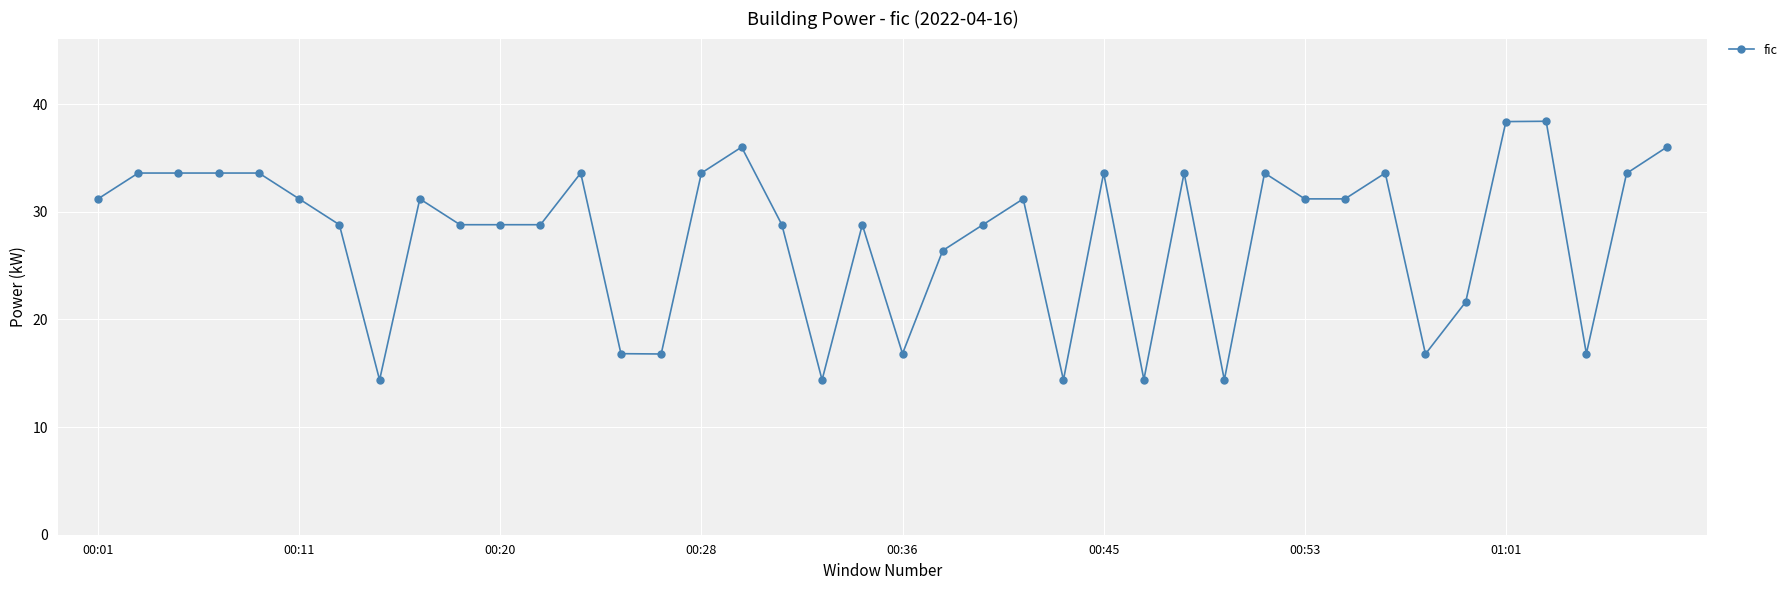

Does the chart display data point markers on the line(s)?

Yes